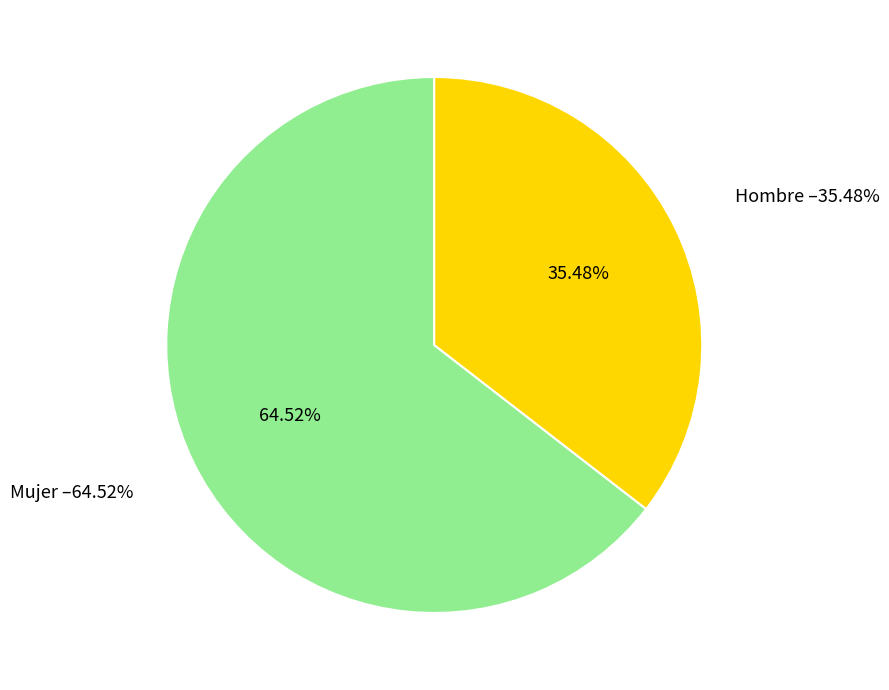

Does Hombre represent more than half of the total?

No